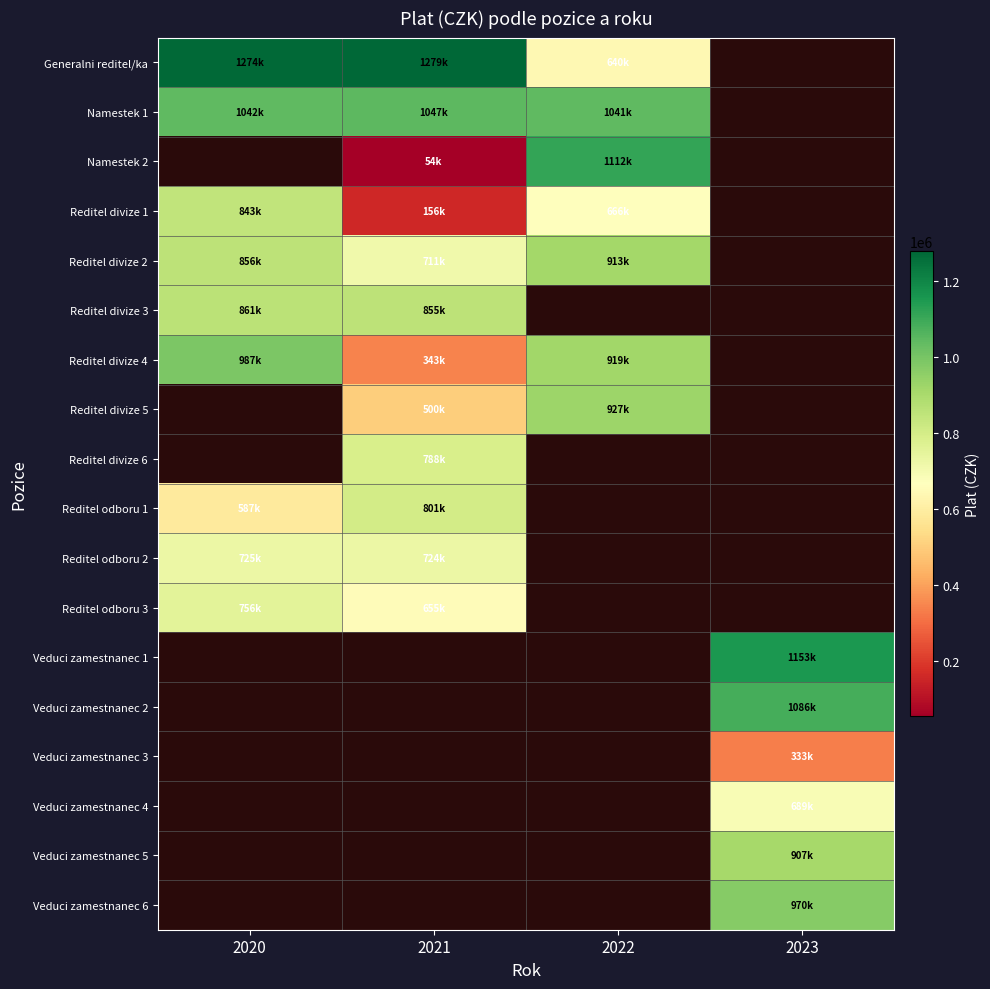

At which category does the chart reach its minimum across all series?

2021